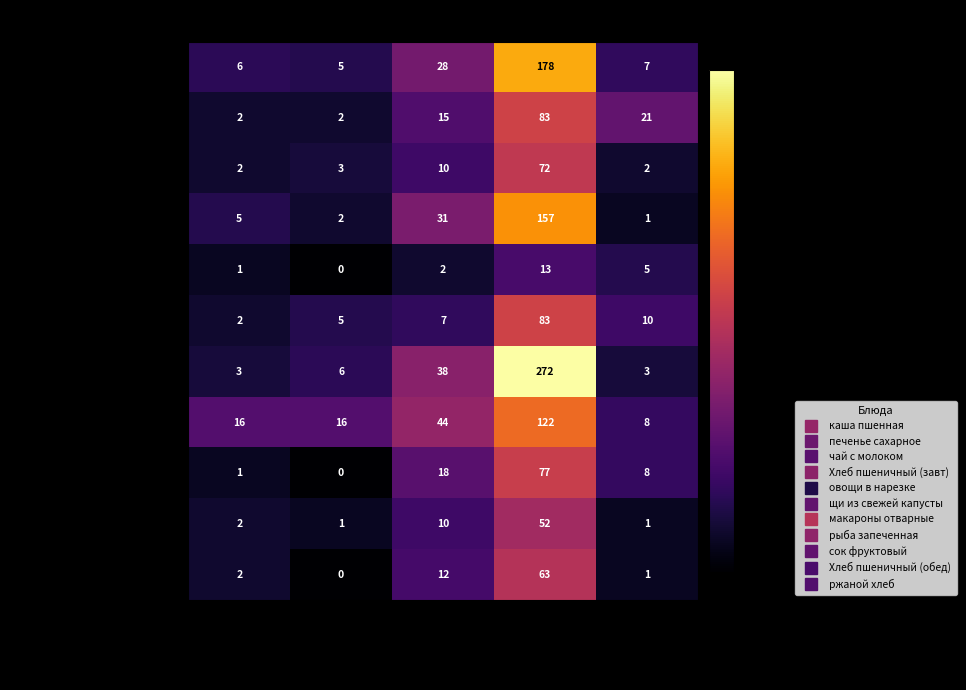

How many categories are shown in the chart?

5